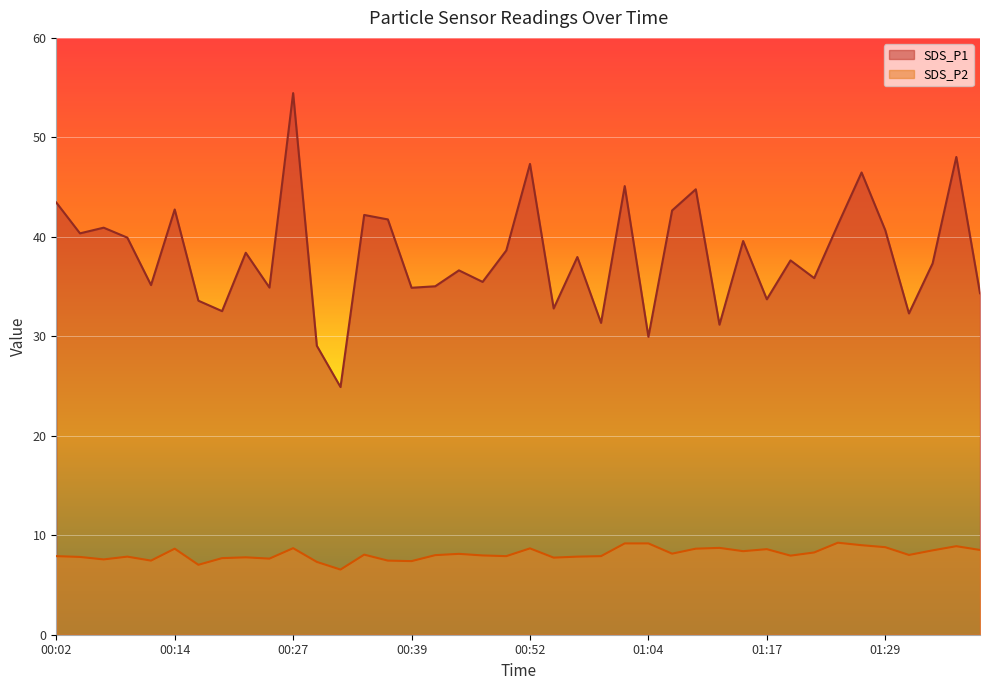

Rank the series at 00:12 from lowest to highest value.

SDS_P2, SDS_P1